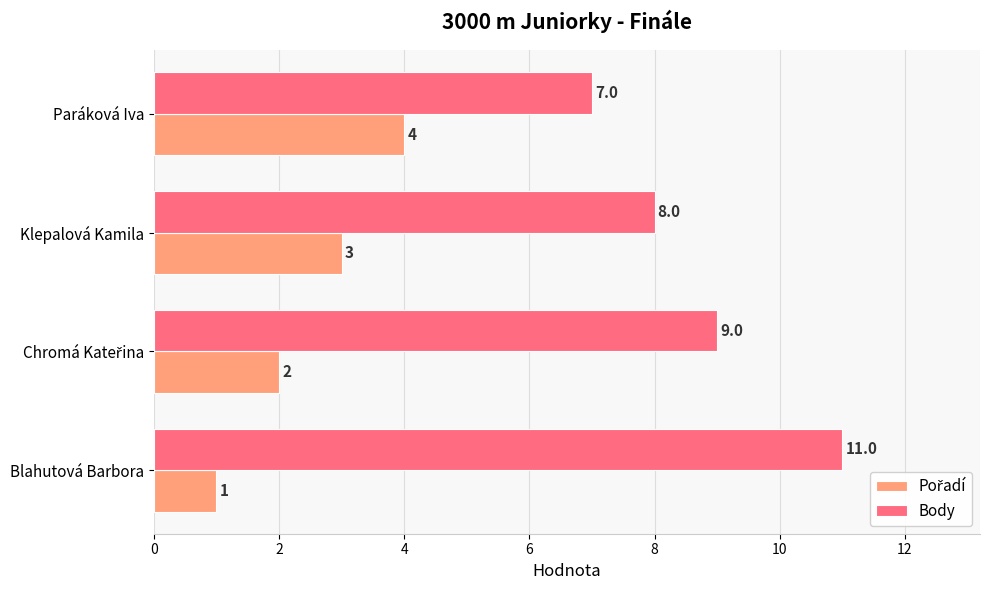

Which series has the largest total across all categories?

Body